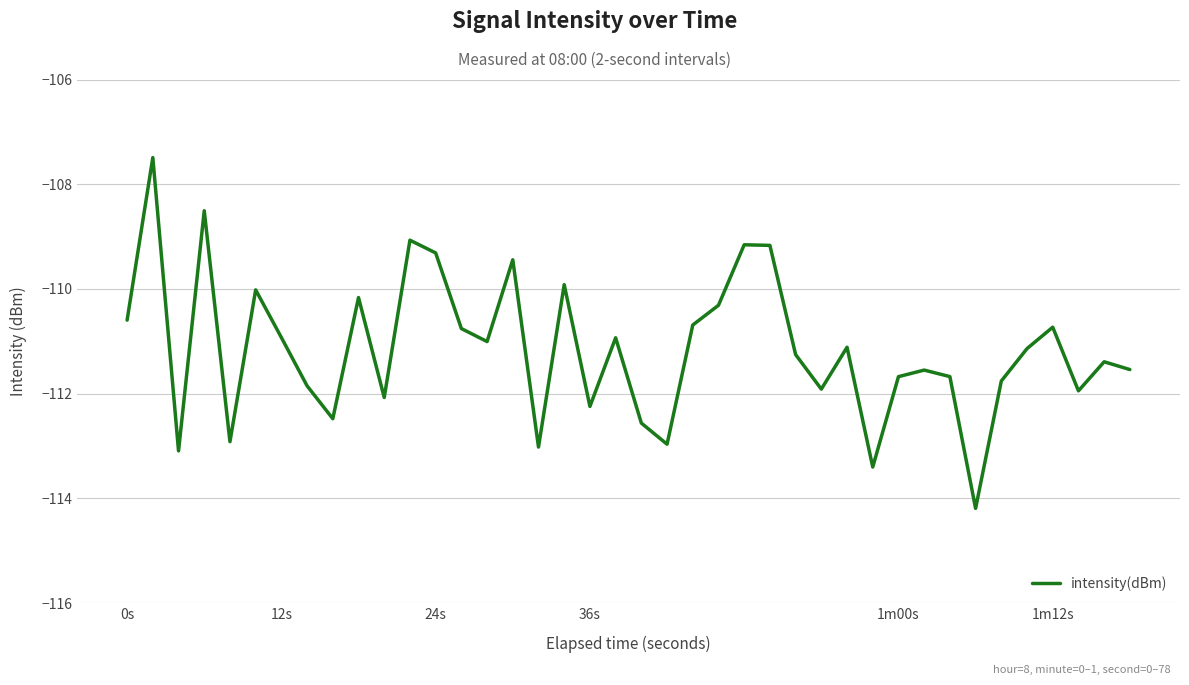

What is the maximum value shown in the chart?

-107.5